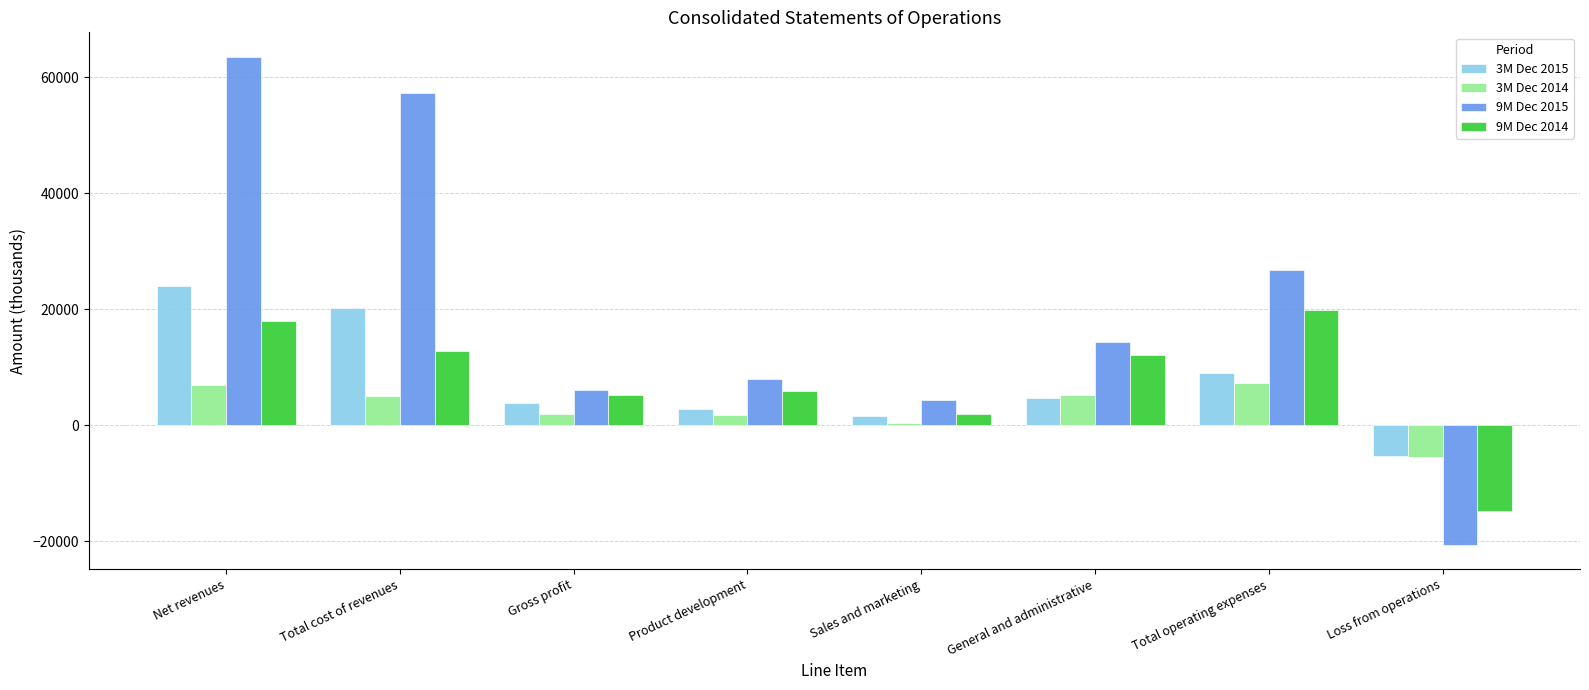

At which category is the sum across all series the highest?

Net revenues